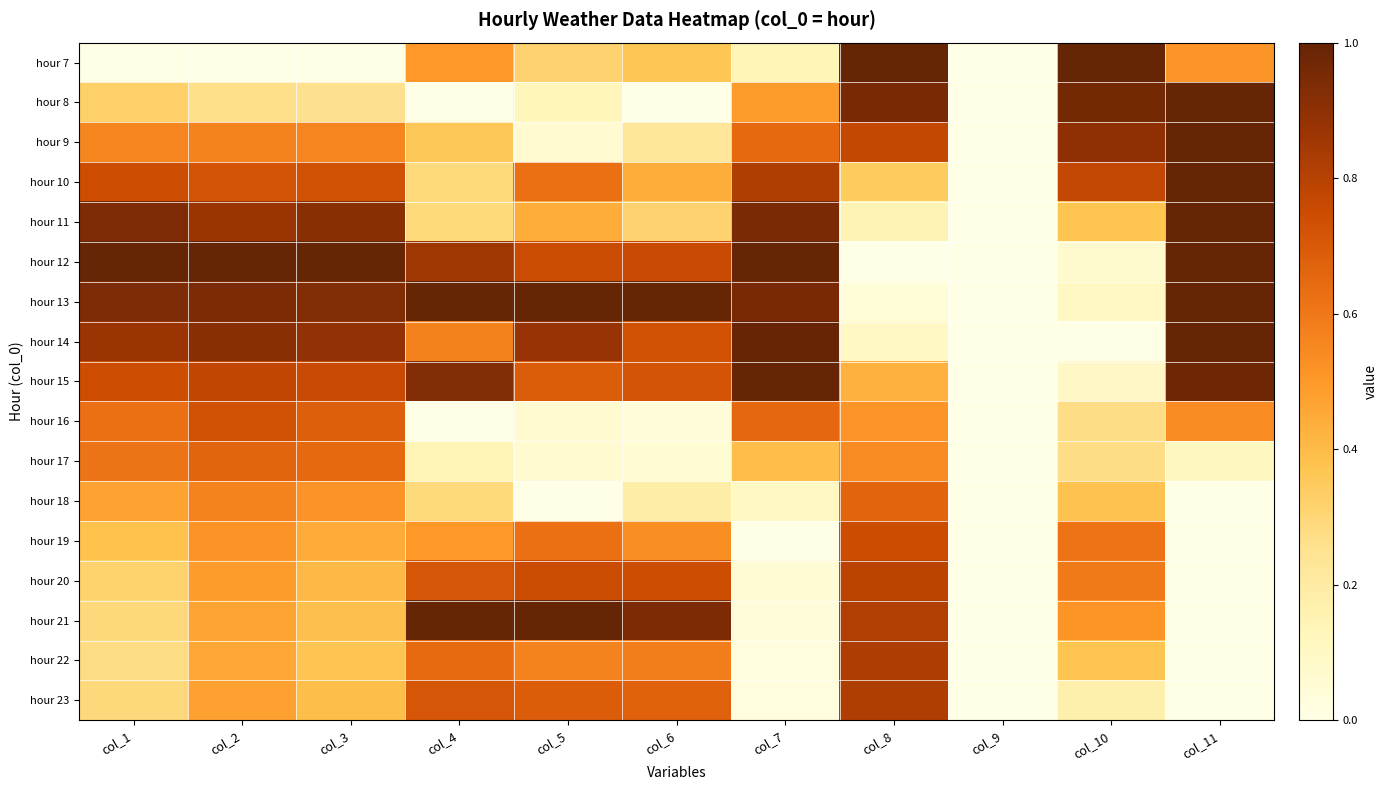

At which category is the sum across all series the highest?

col_2